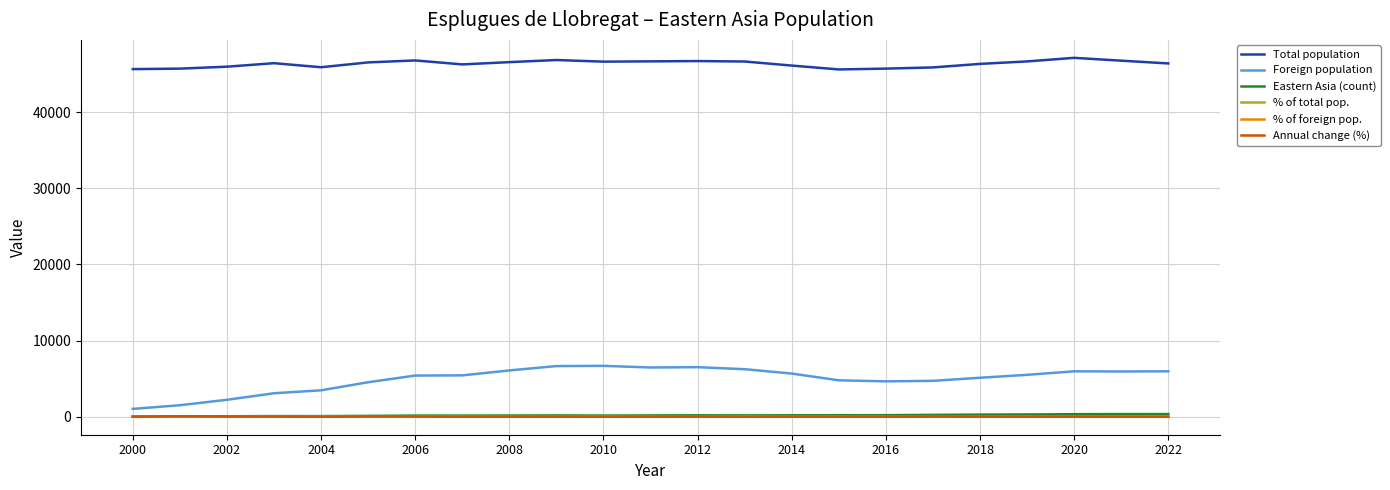

What are all the series names shown in the legend?

Total population, Foreign population, Eastern Asia (count), % of total pop., % of foreign pop., Annual change (%)